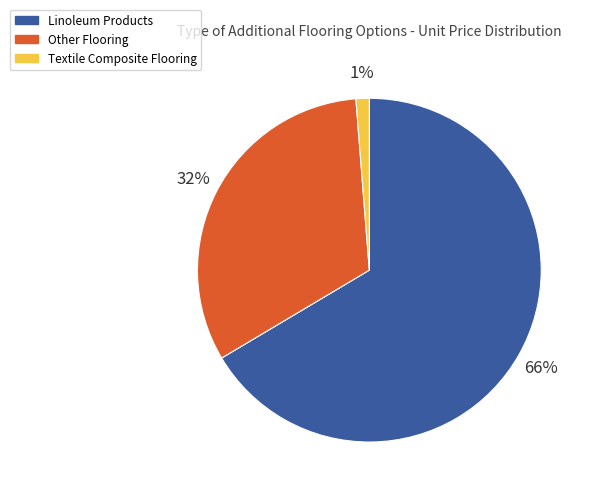

To the nearest percent, what is the combined percentage of Linoleum Products and Other Flooring?

99%